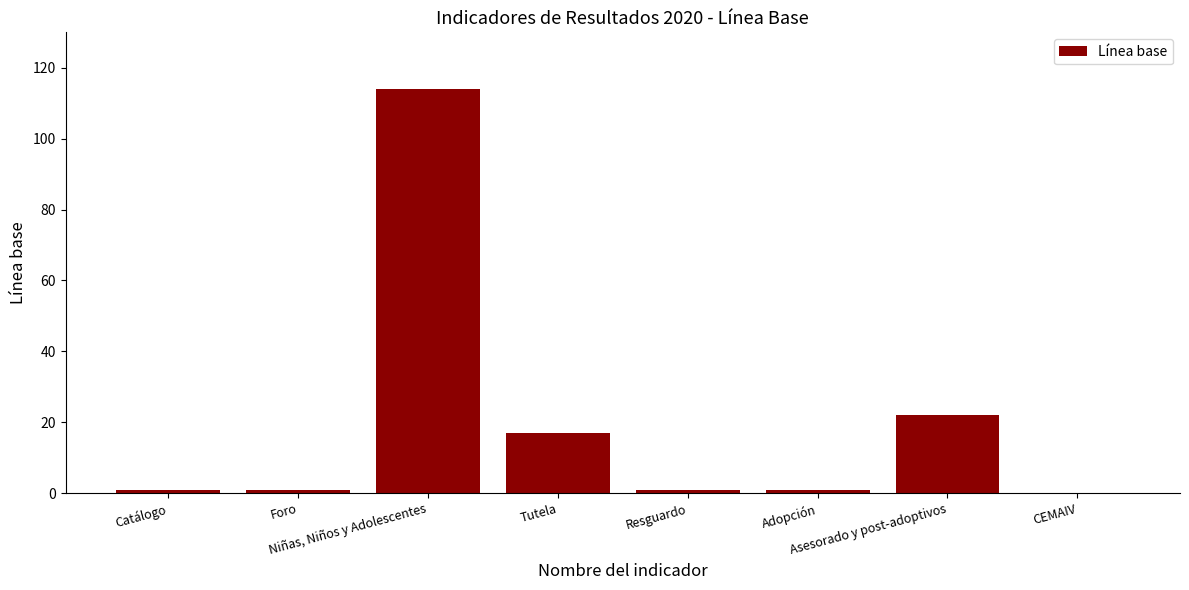

What is the sum of the values at Tutela and Resguardo?

18